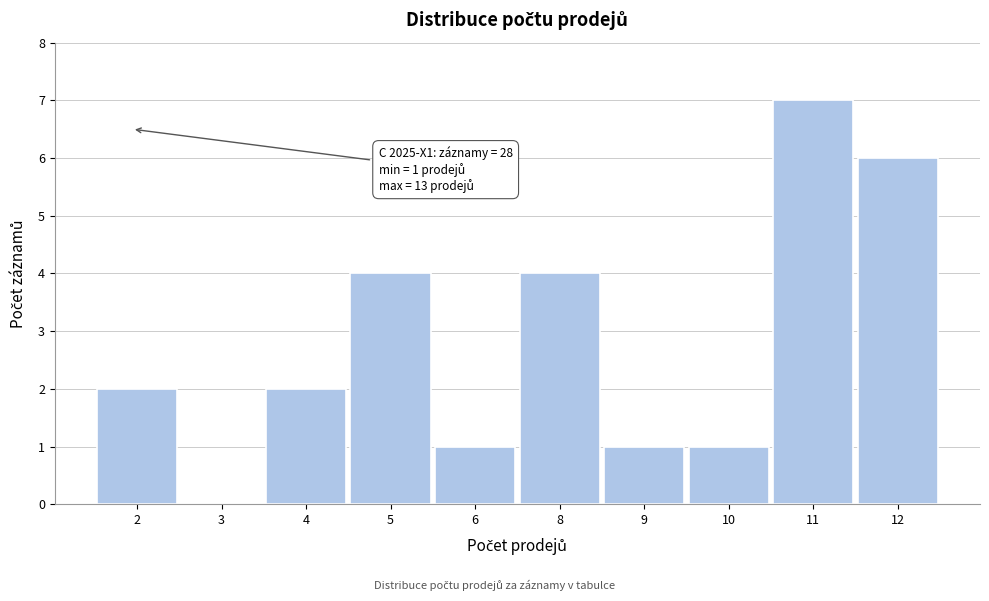

Reading left to right, list all the values displayed in this chart.

2=2	3=0	4=2	5=4	6=1	8=4	9=1	10=1	11=7	12=6